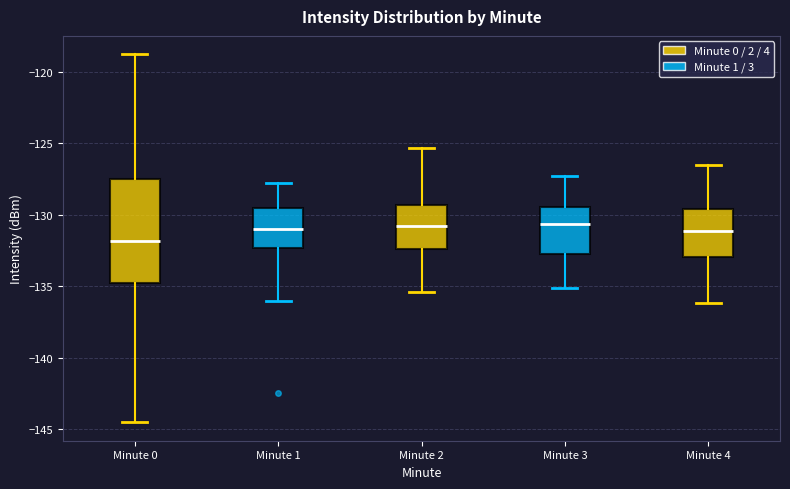

Reading left to right, transcribe this box plot: for each box, give where its median line is, the range the box spans, and where its two whiskers end, as read against the y-axis. The values are not printed on the chart, so give them approximately, as read against the axis.

Minute 0: median -132.0, box -135.0 to -127.5, whiskers -144.5 to -119.0
Minute 1: median -131.0, box -132.5 to -129.5, whiskers -136.0 to -128.0
Minute 2: median -131.0, box -132.5 to -129.5, whiskers -135.5 to -125.5
Minute 3: median -130.5, box -132.5 to -129.5, whiskers -135.0 to -127.5
Minute 4: median -131.0, box -133.0 to -129.5, whiskers -136.0 to -126.5